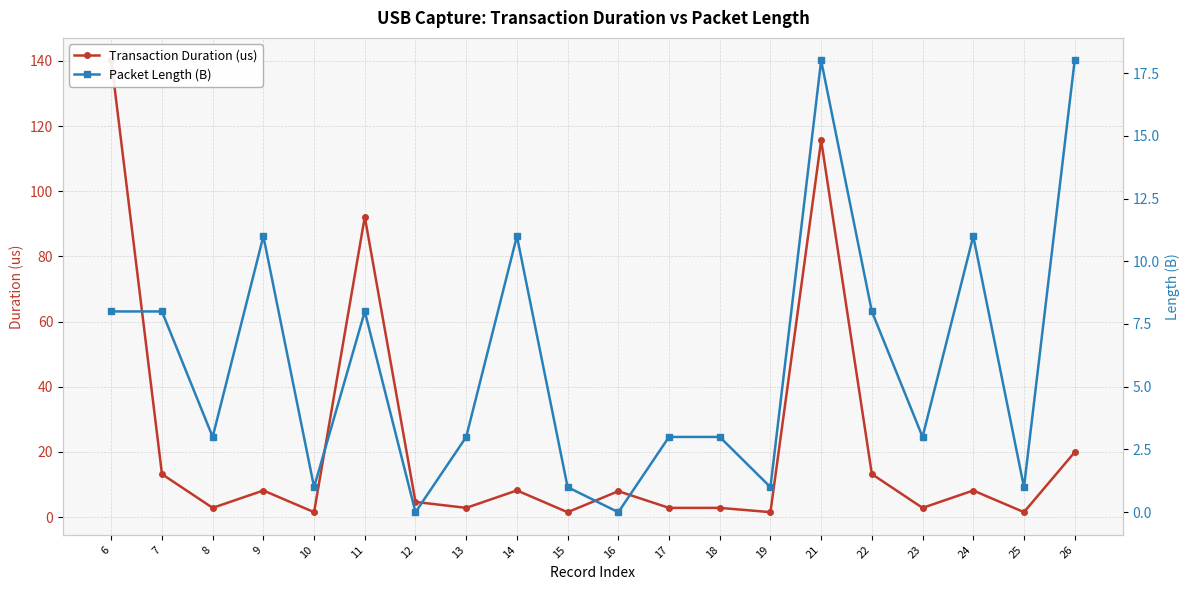

What is the value of the Packet Length (B) point at the 13th from the left?

3.0